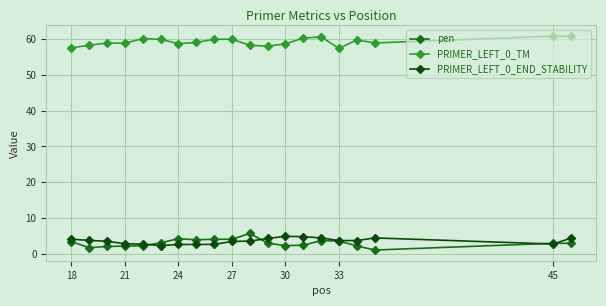

Which series has the largest total across all categories?

PRIMER_LEFT_0_TM